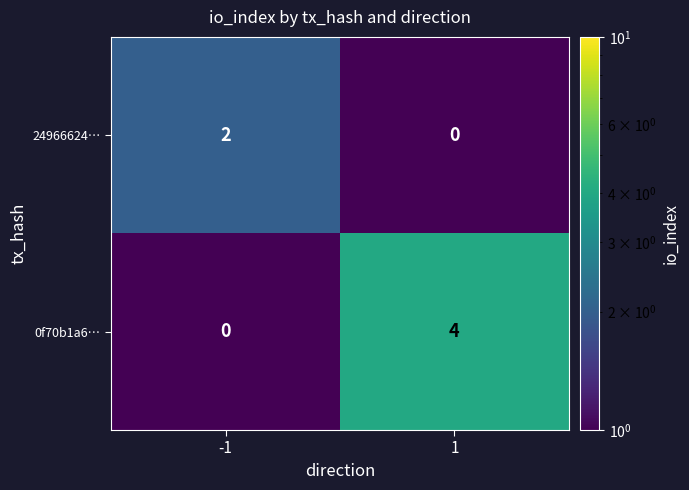

What is the maximum value shown in the chart?

4